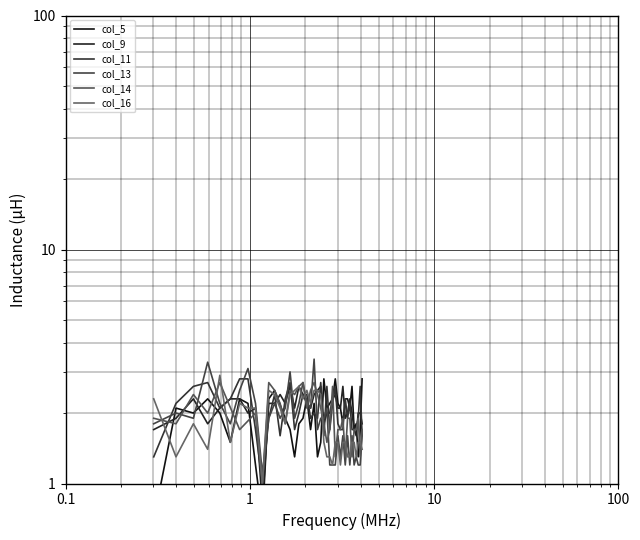

How many intersections are there between col_13 and col_11?

12